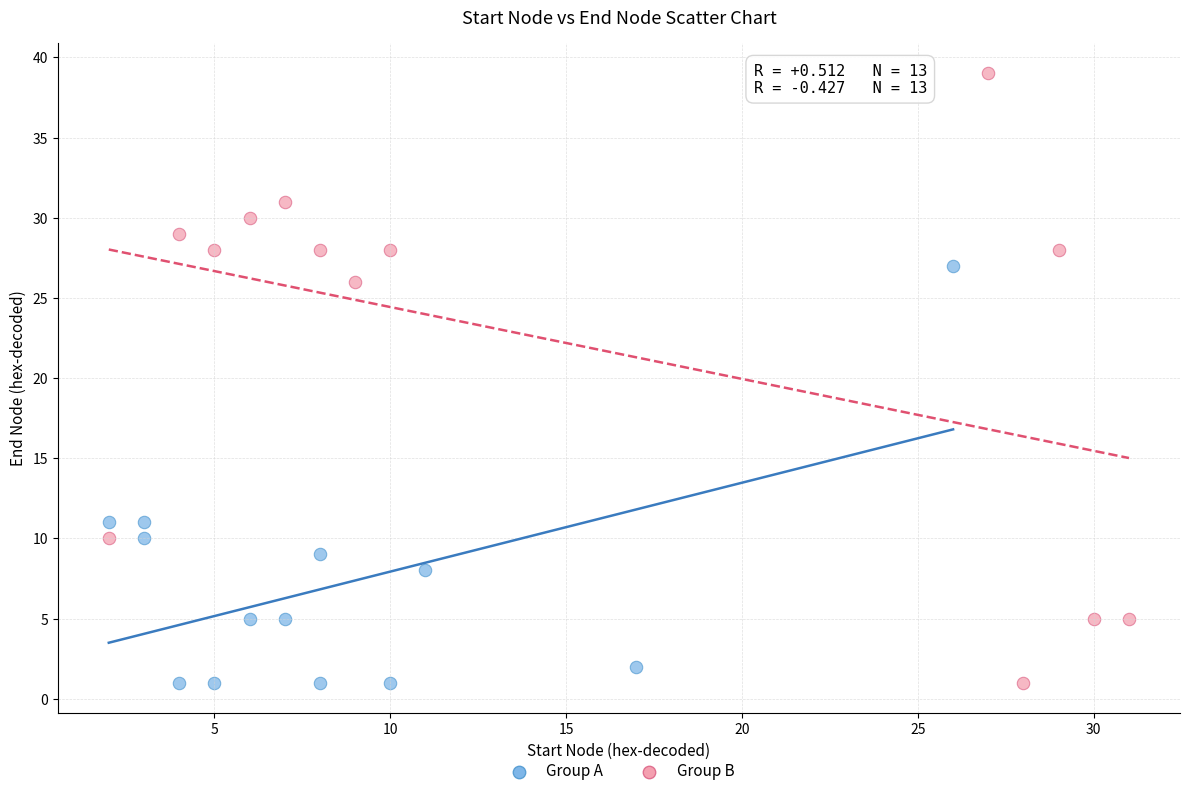

Which series contains the highest Y value?

Group B